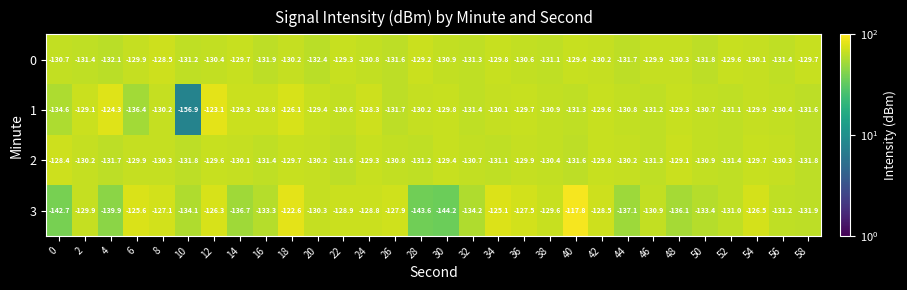

Count the number of data series in this chart.

4